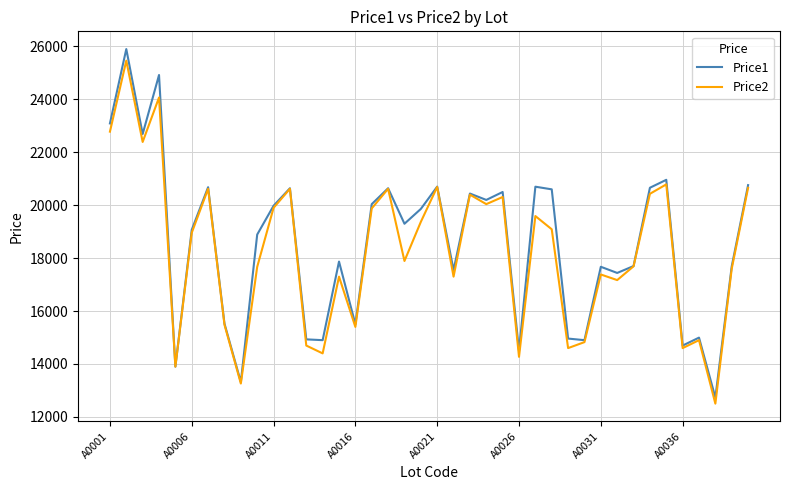

What is the smallest value displayed?

12500